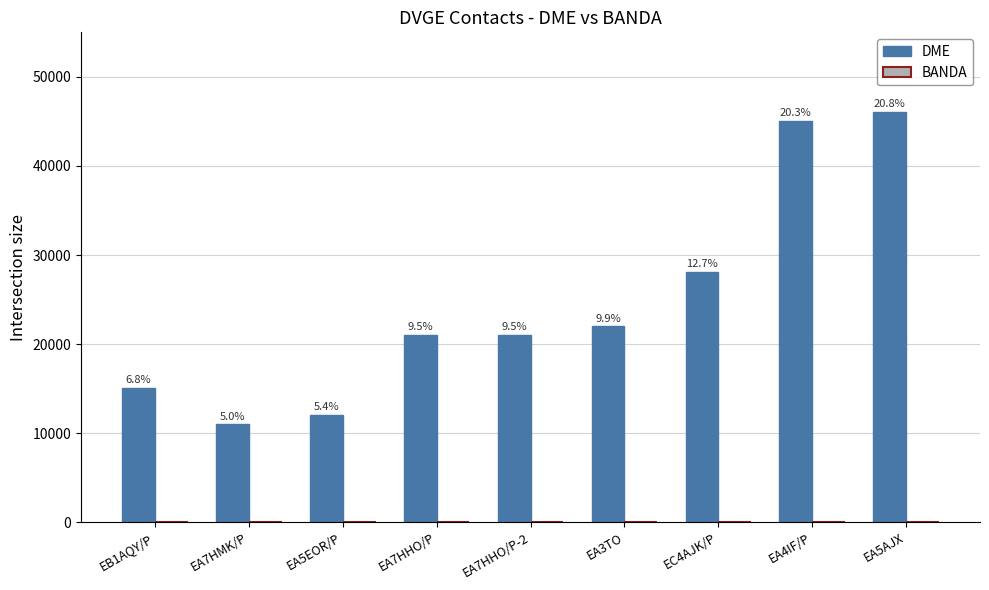

How many groups of bars are there?

9